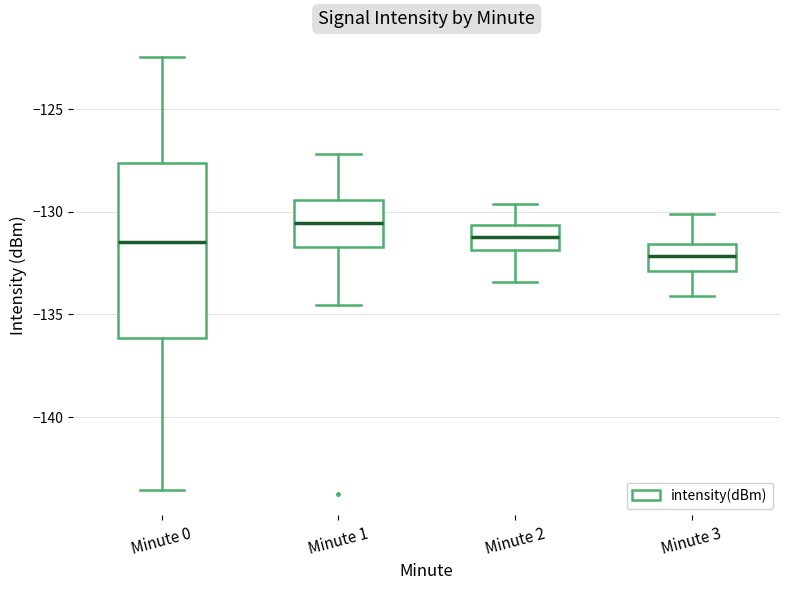

Comparing the boxes themselves (not the whiskers), which one is the tallest?

Minute 0